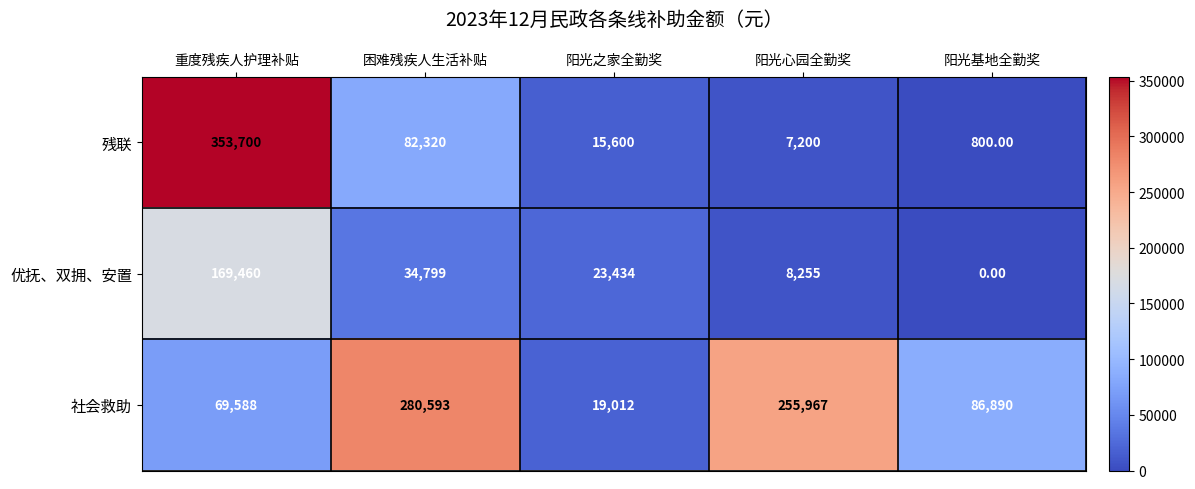

Rank the series at 阳光之家全勤奖 from lowest to highest value.

残联, 社会救助, 优抚、双拥、安置